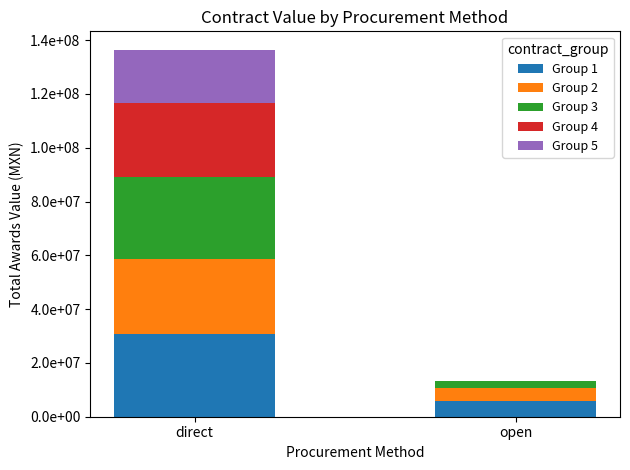

Does the chart contain stacked bars?

Yes